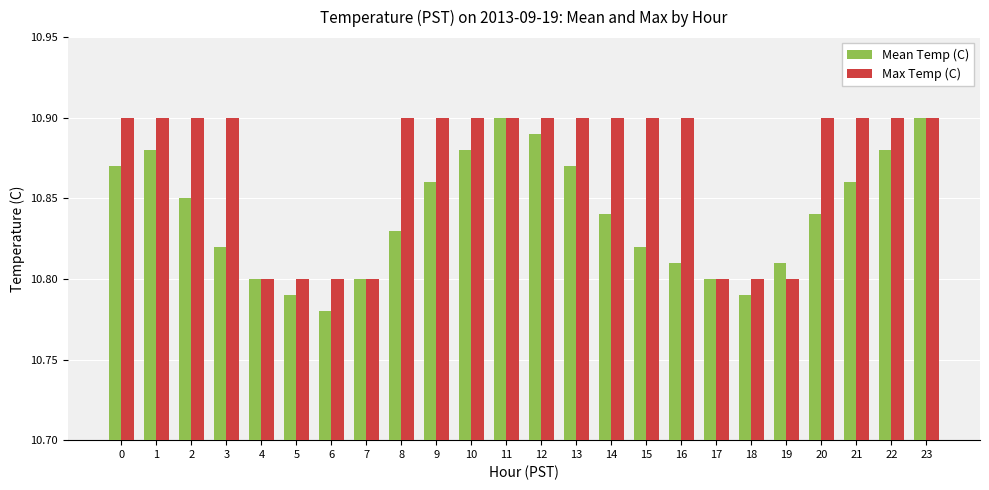

What is the sum of the Mean Temp (C) values at 16 and 8?

21.6